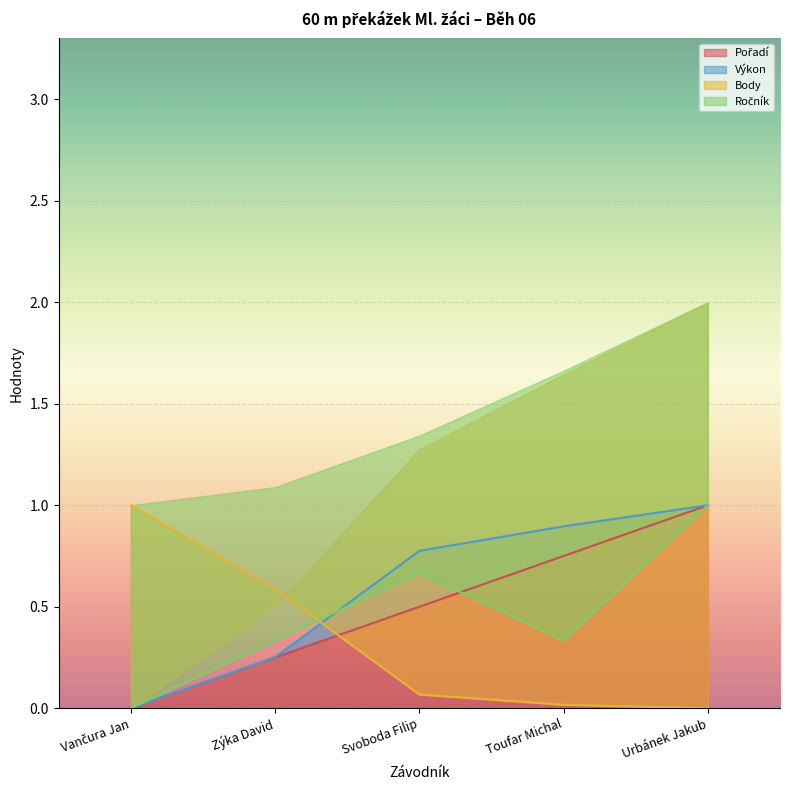

What is the label of the 2nd point from the right?

Toufar Michal